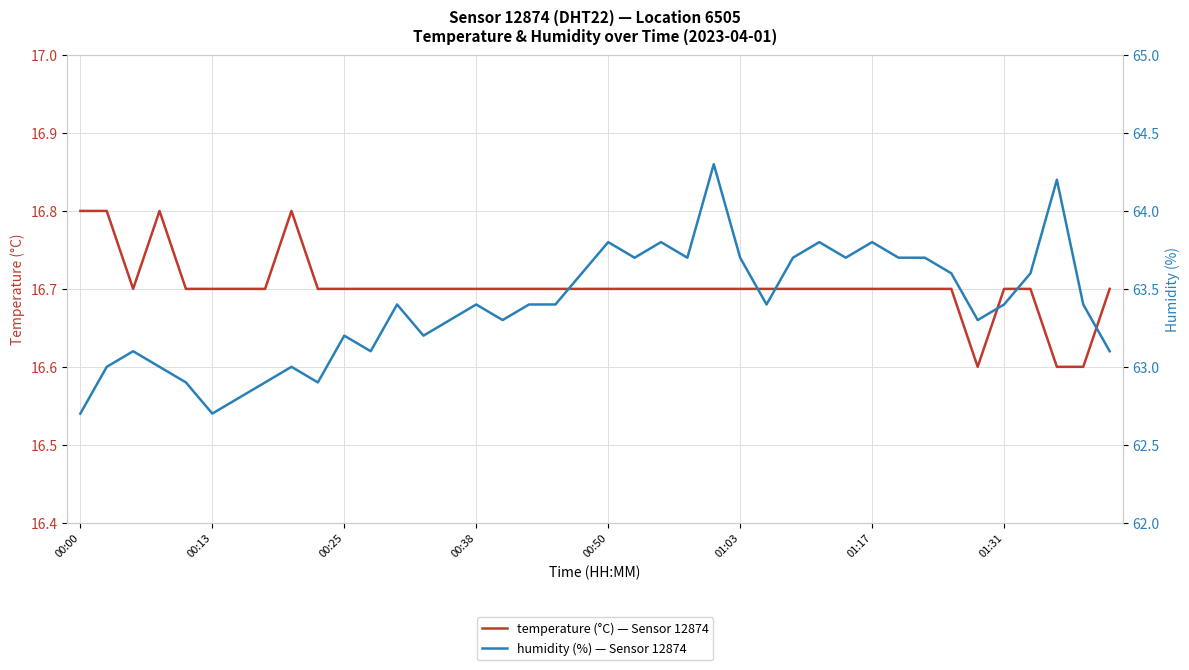

What is the average value of the humidity (%) — Sensor 12874, DHT22, Location 6505 series?

63.4